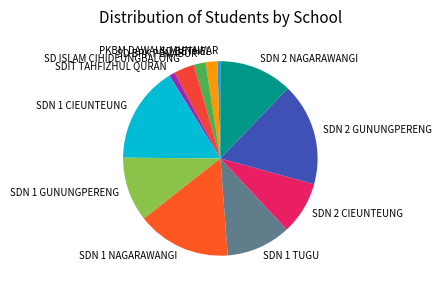

Does SDN 2 NAGARAWANGI represent more than half of the total?

No